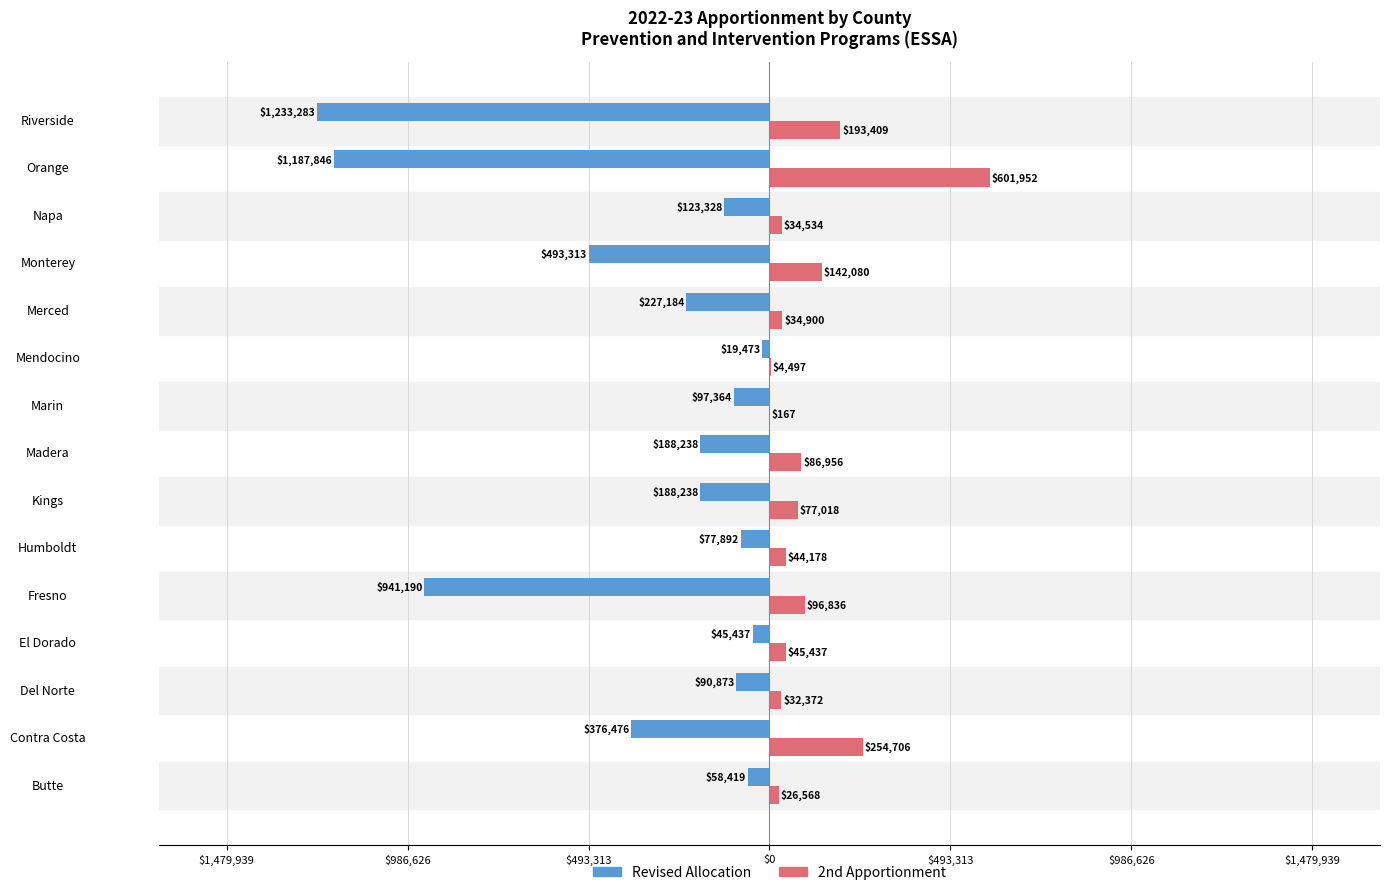

What are all the series names shown in the legend?

Revised Allocation, 2nd Apportionment